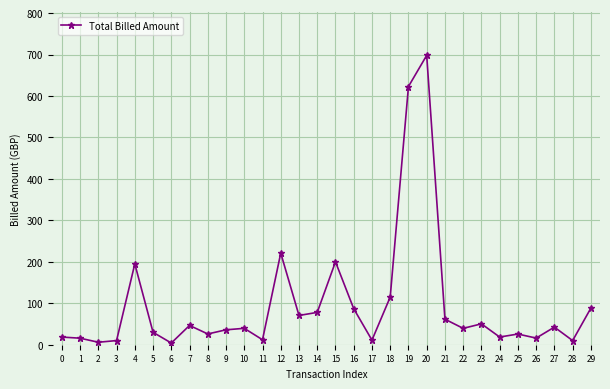

What is the value of the 27th point from the left?

16.0